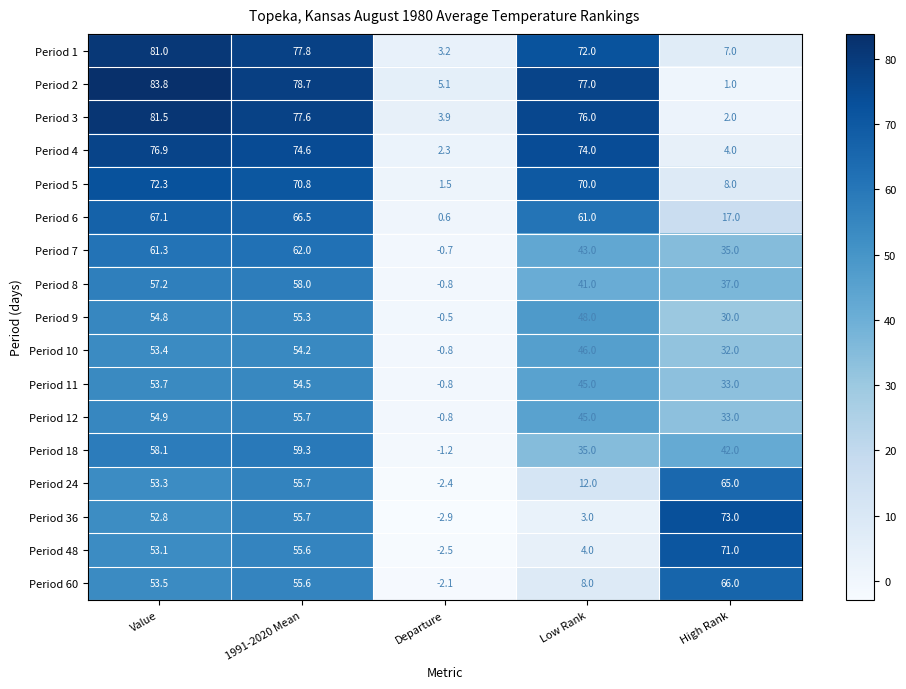

Which series changed the most between 1991-2020 Mean and Low Rank?

Period 36